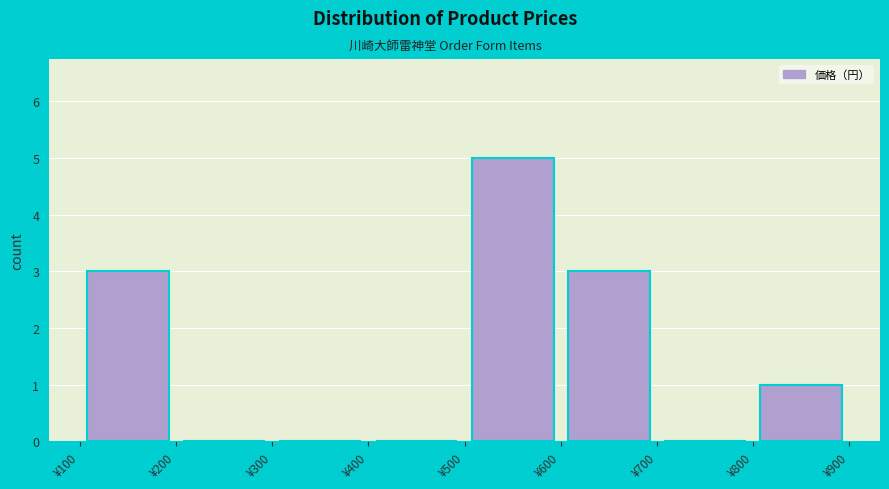

How tall is the bar that spans 500 to 600 on the x-axis? The values are not printed on the chart, so give them approximately, as read against the axis.

5